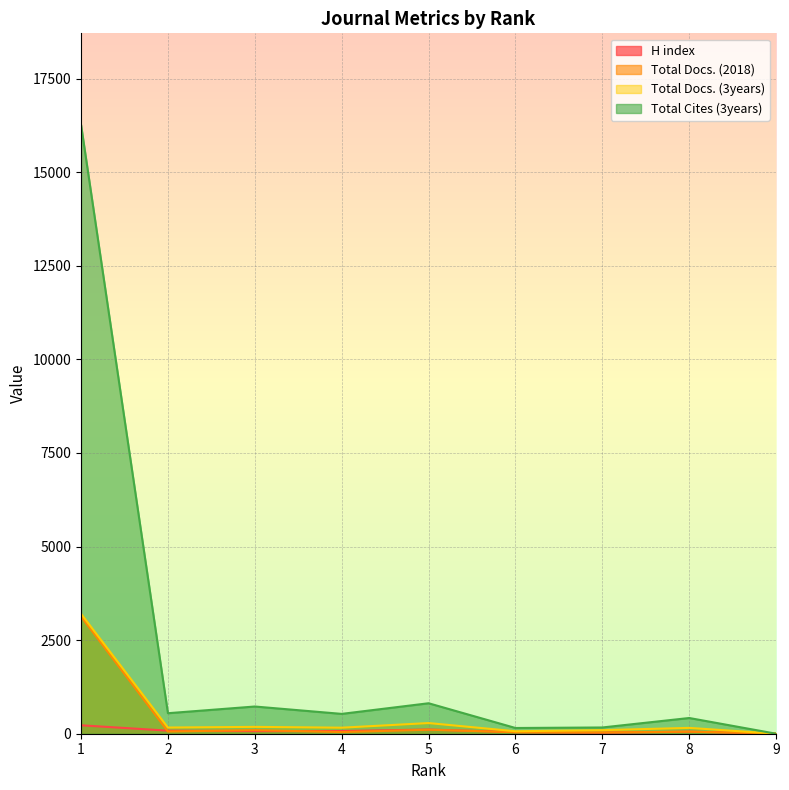

How many values in the Total Docs. (2018) series exceed 55?

4